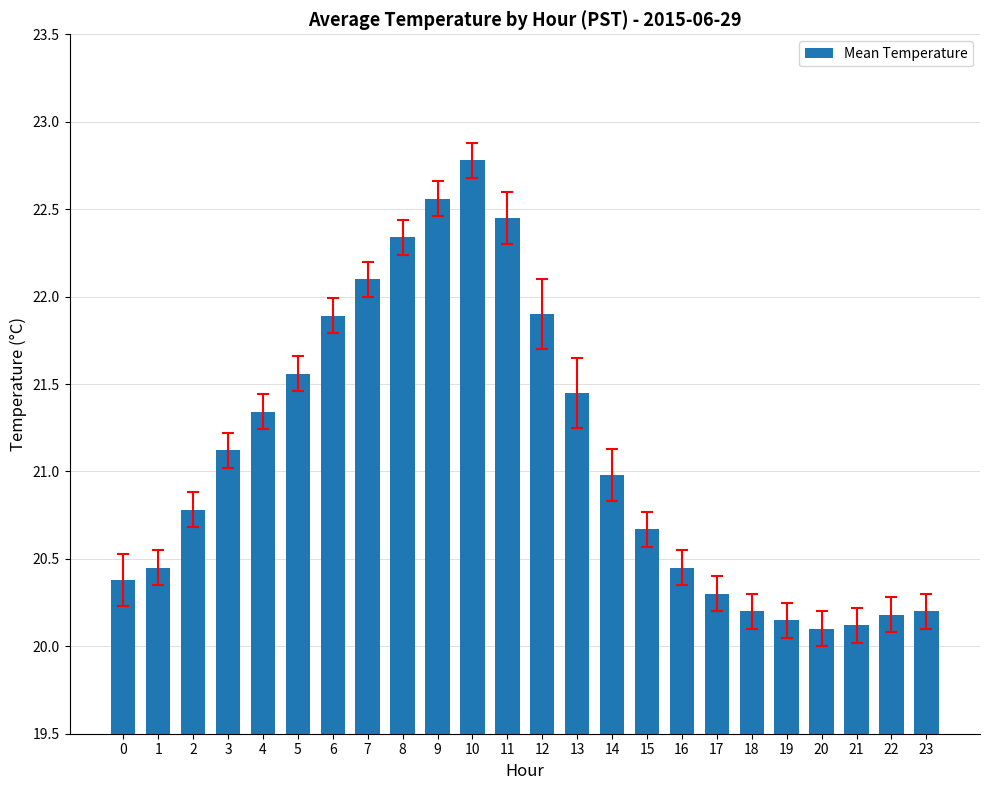

What is the greatest value displayed?

22.8